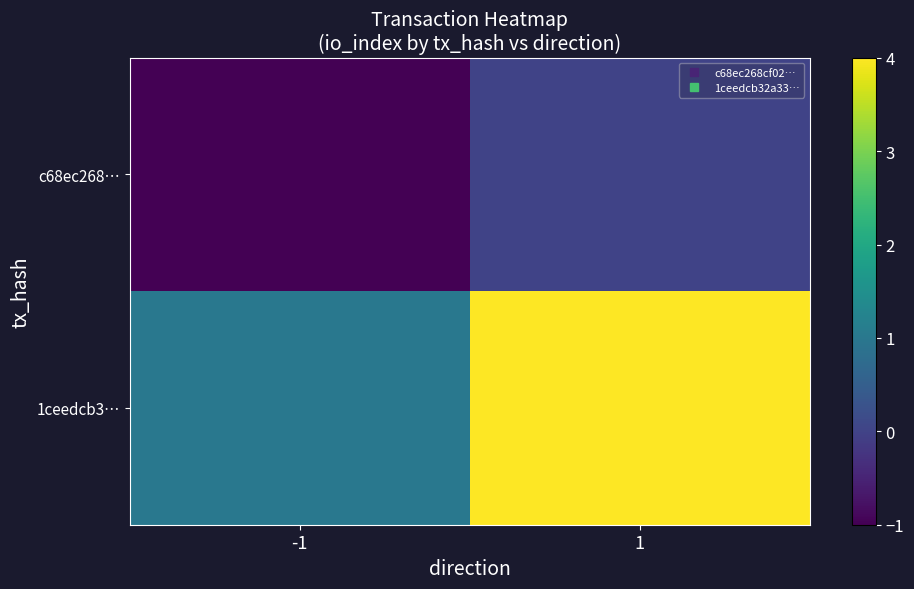

How many series are shown in this chart?

2